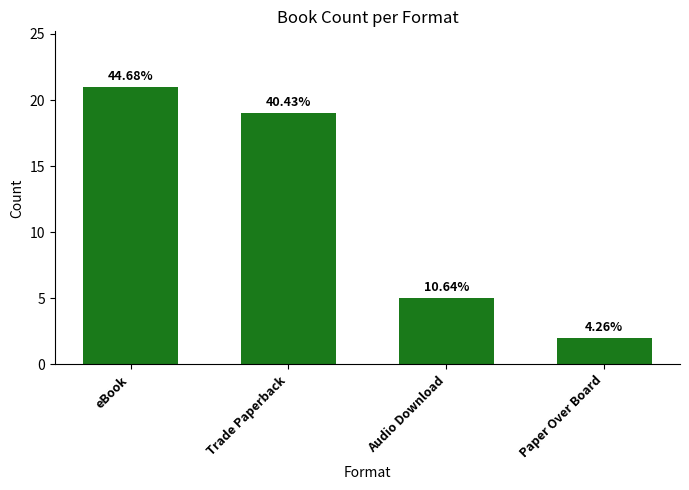

Reading left to right, transcribe all the data shown in this chart.

21	19	5	2